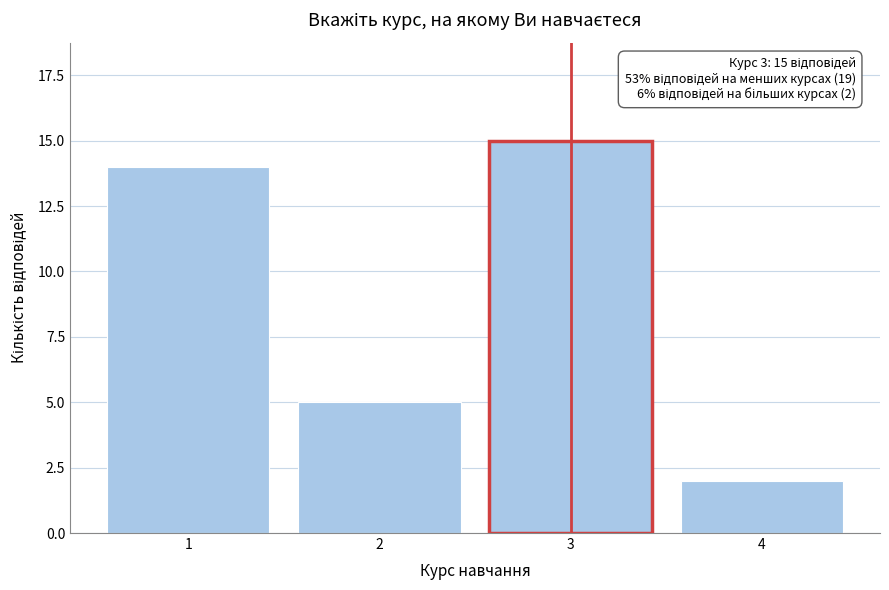

Reading left to right, list all the values displayed in this chart.

1=14	2=5	3=15	4=2